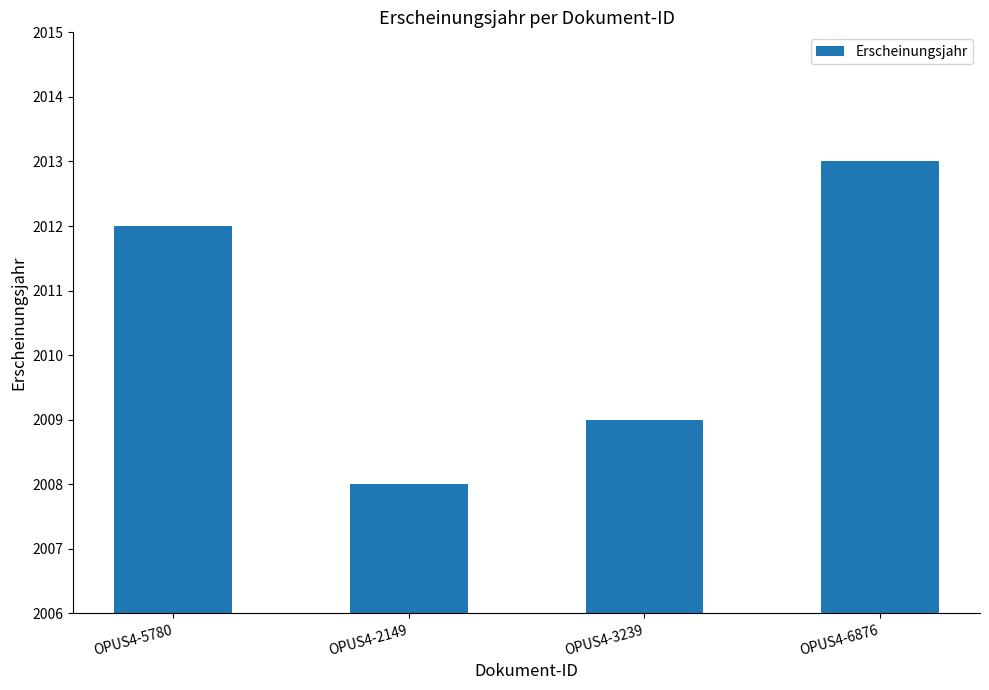

True or false: the data shows 3449 at OPUS4-6876.

False